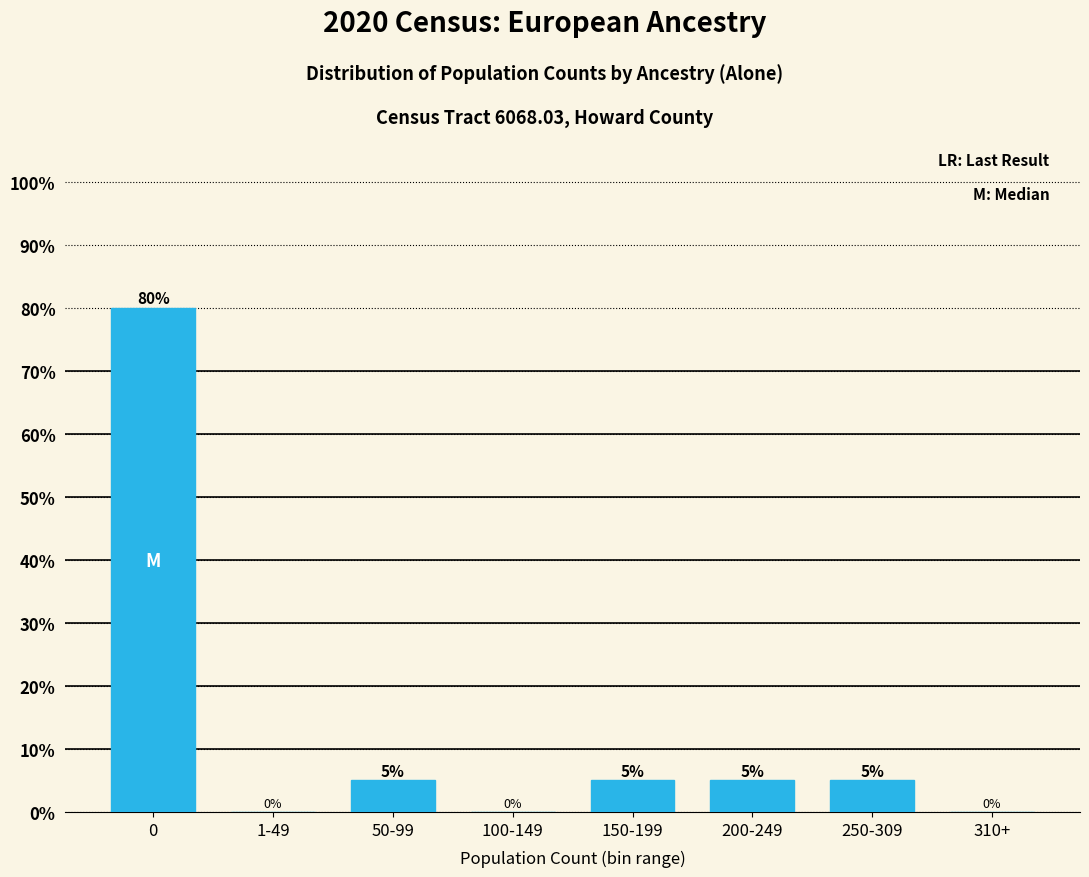

Reading left to right, list all the values displayed in this chart.

0=80	1-49=0	50-99=5	100-149=0	150-199=5	200-249=5	250-309=5	310+=0